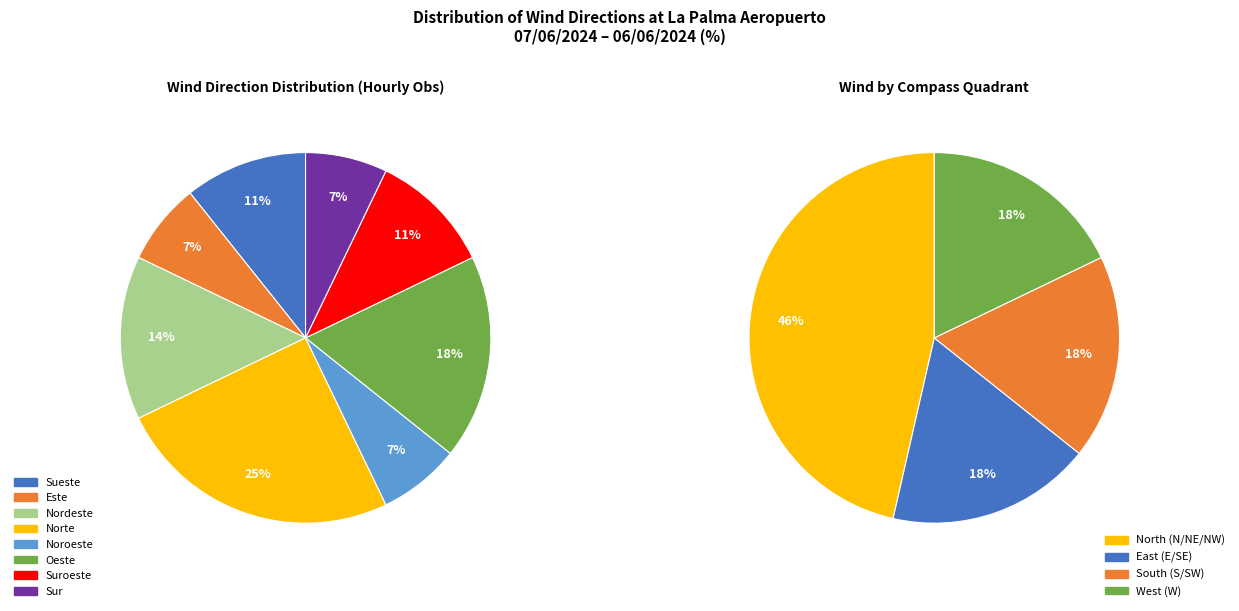

Combined, what portion of the pie is Noroeste and Oeste?

25.0%